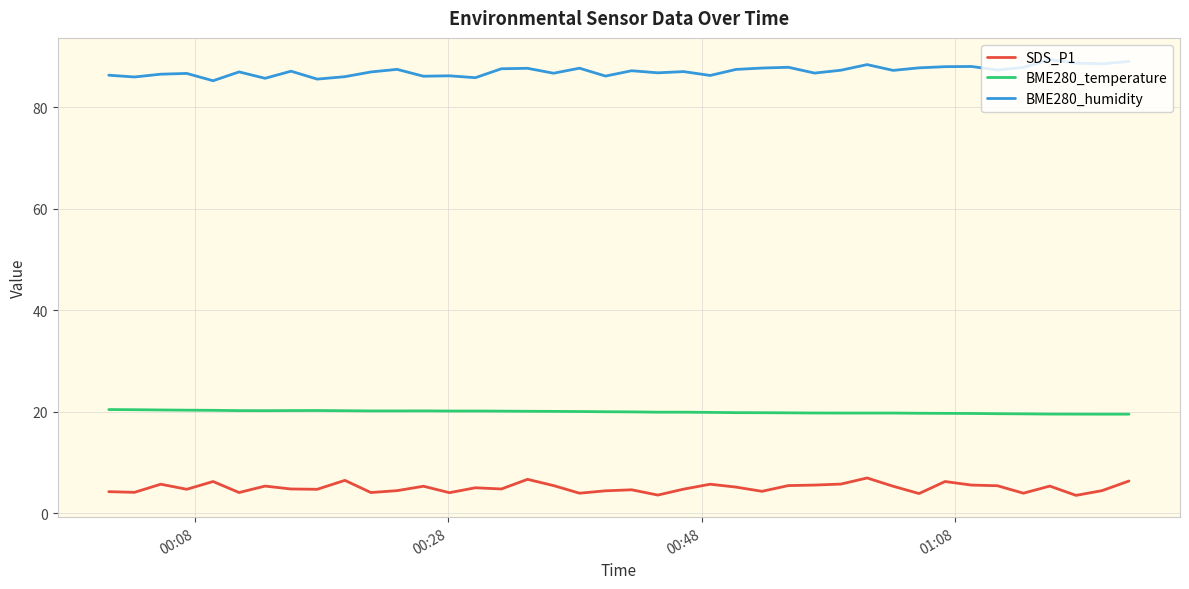

What is the greatest value displayed?

89.4